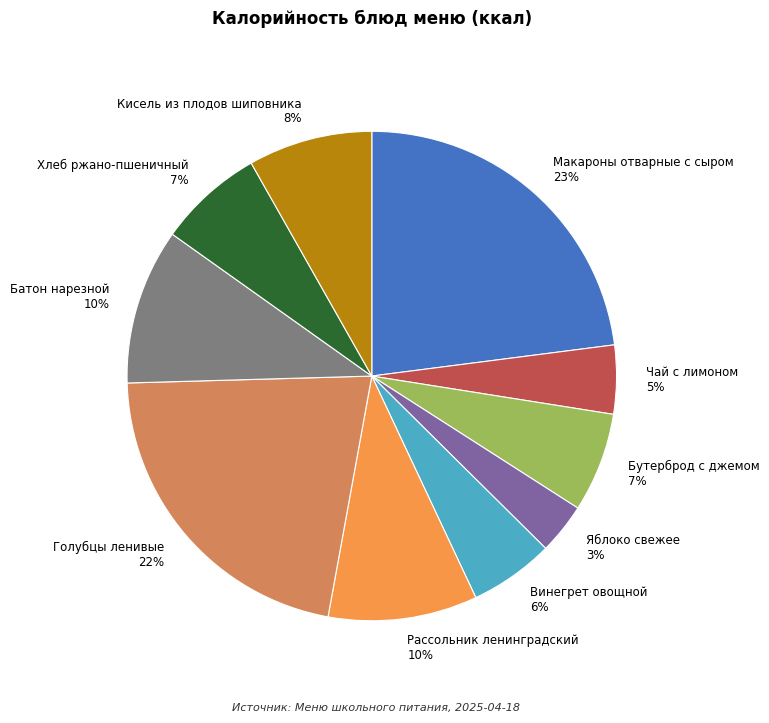

Is it true that Макароны отварные с сыром is 12% of the pie?

False